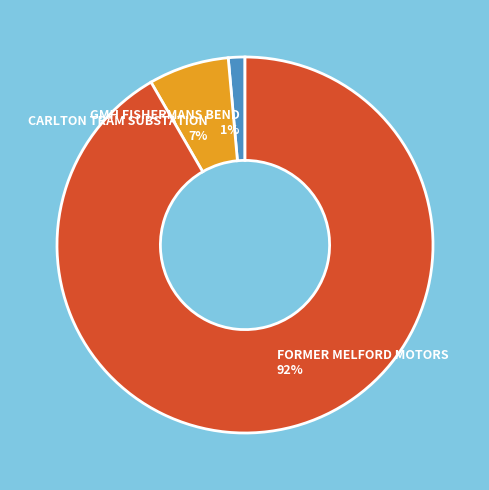

Is there any slice that represents more than half of the pie?

Yes